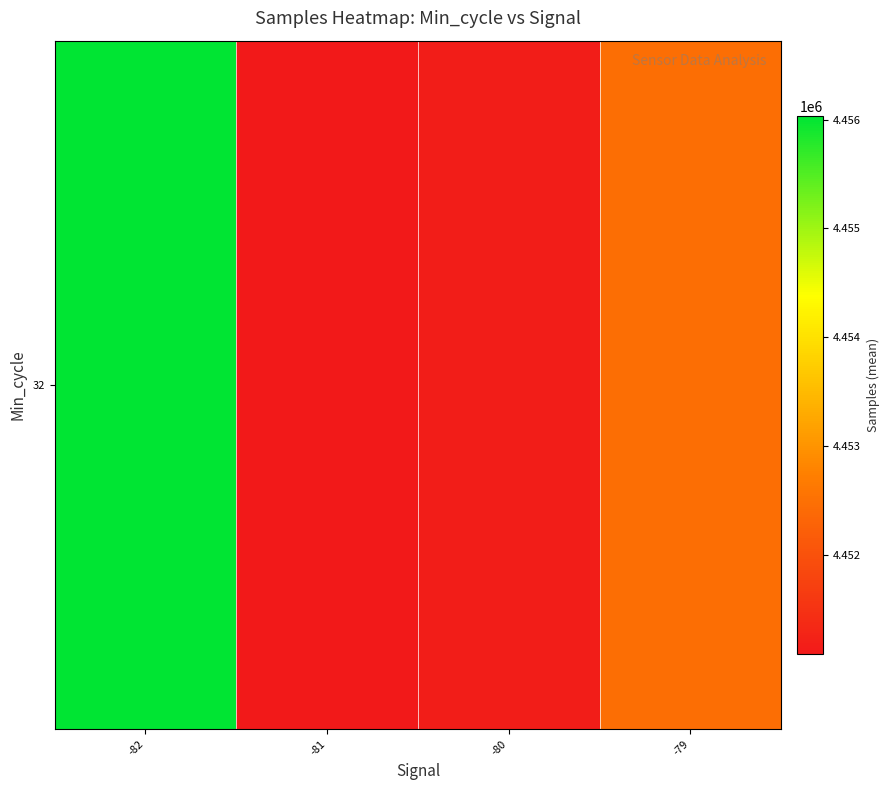

What is the change in value from -82 to -81?

-4944.0